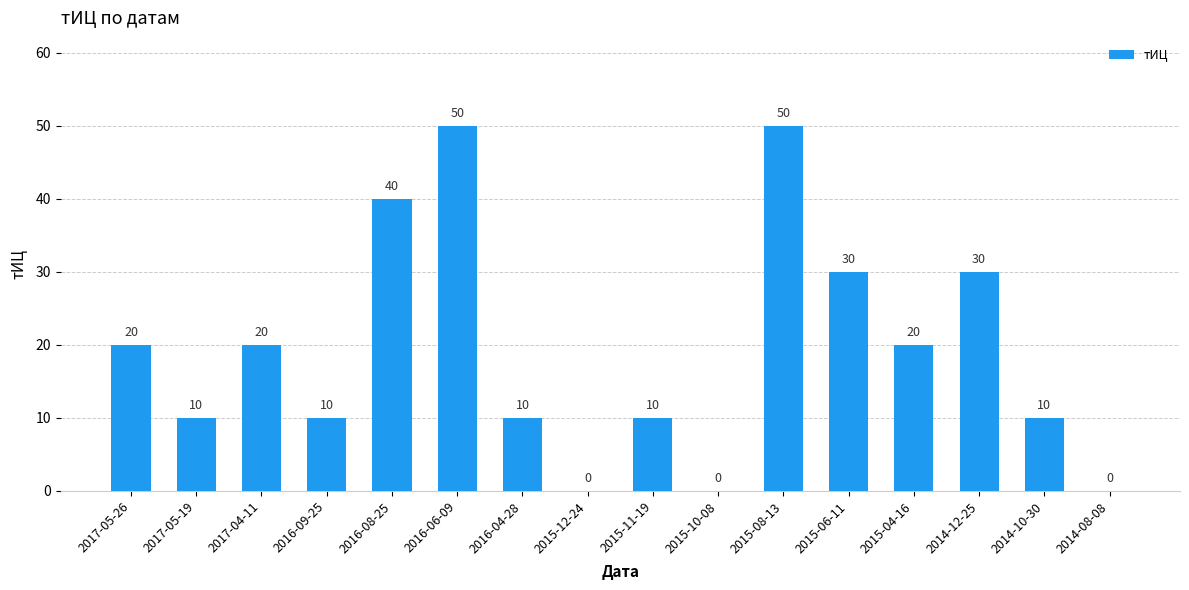

How many categories are shown in the chart?

16